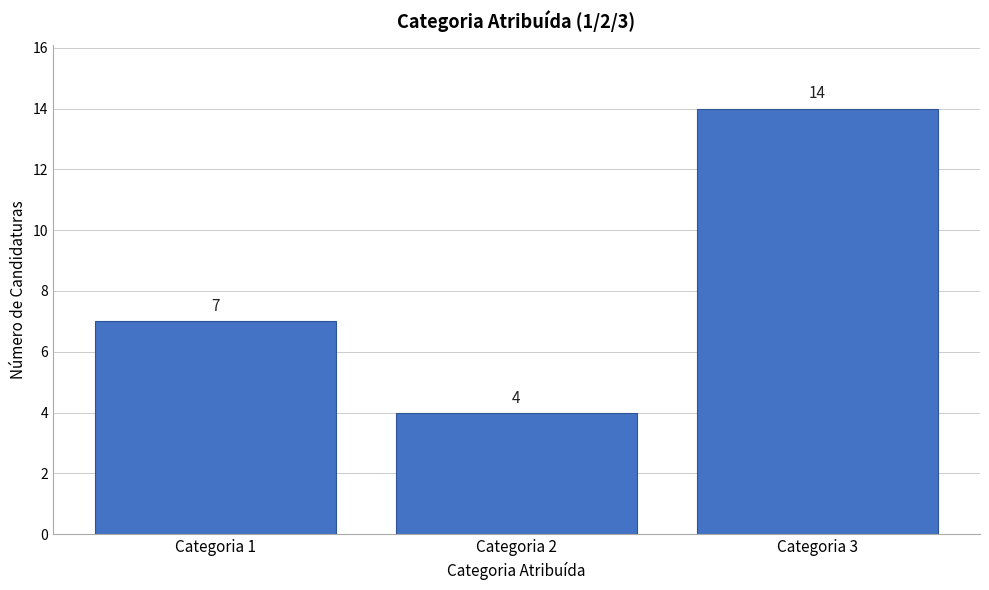

Reading left to right, transcribe this chart: for each bar, give the range it covers on the x-axis and its height.

0.5 to 1.5: 7
1.5 to 2.5: 4
2.5 to 3.5: 14